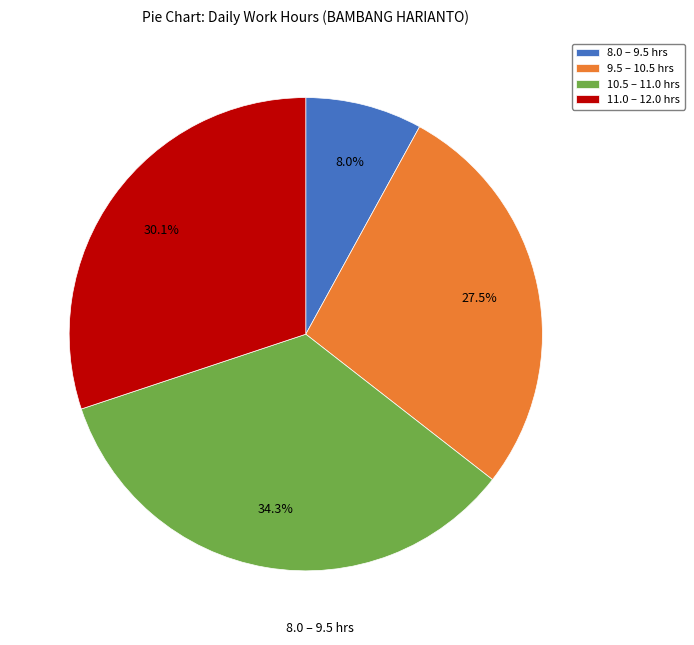

What portion of the pie excludes 10.5 – 11.0 hrs?

65.7%